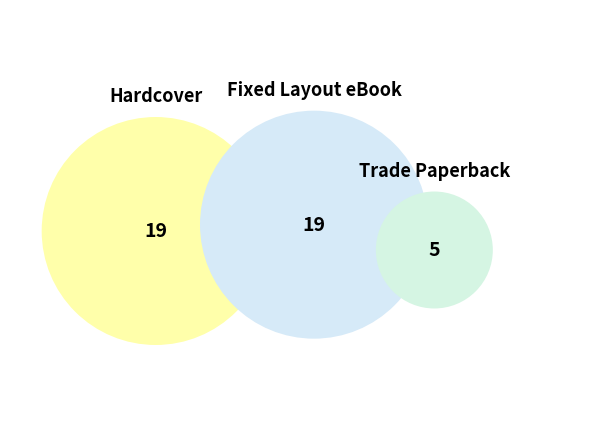

To the nearest percent, what is the difference between the largest and smallest slice percentages?

33%